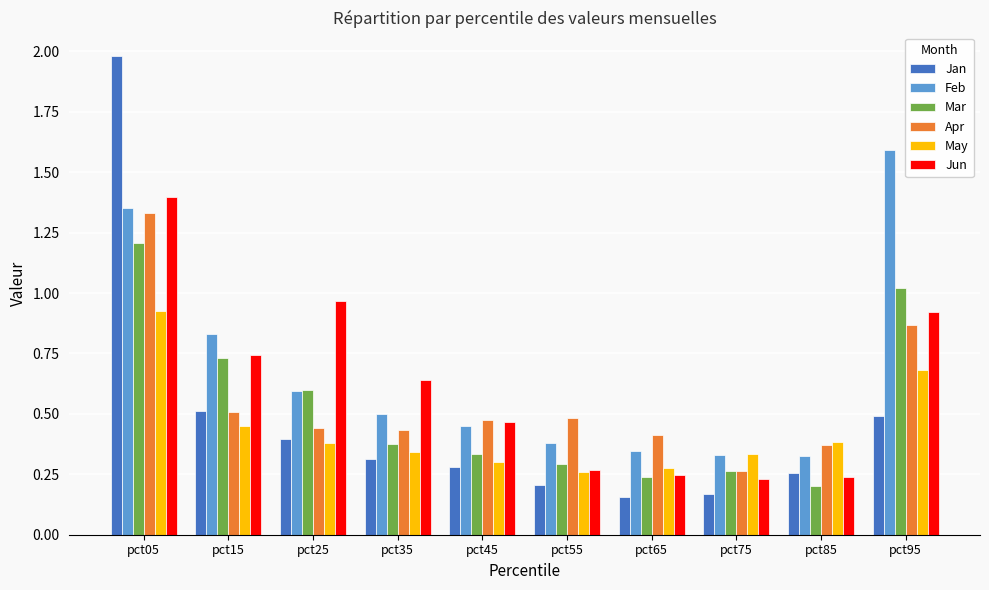

At how many categories does at least one series exceed 1?

2